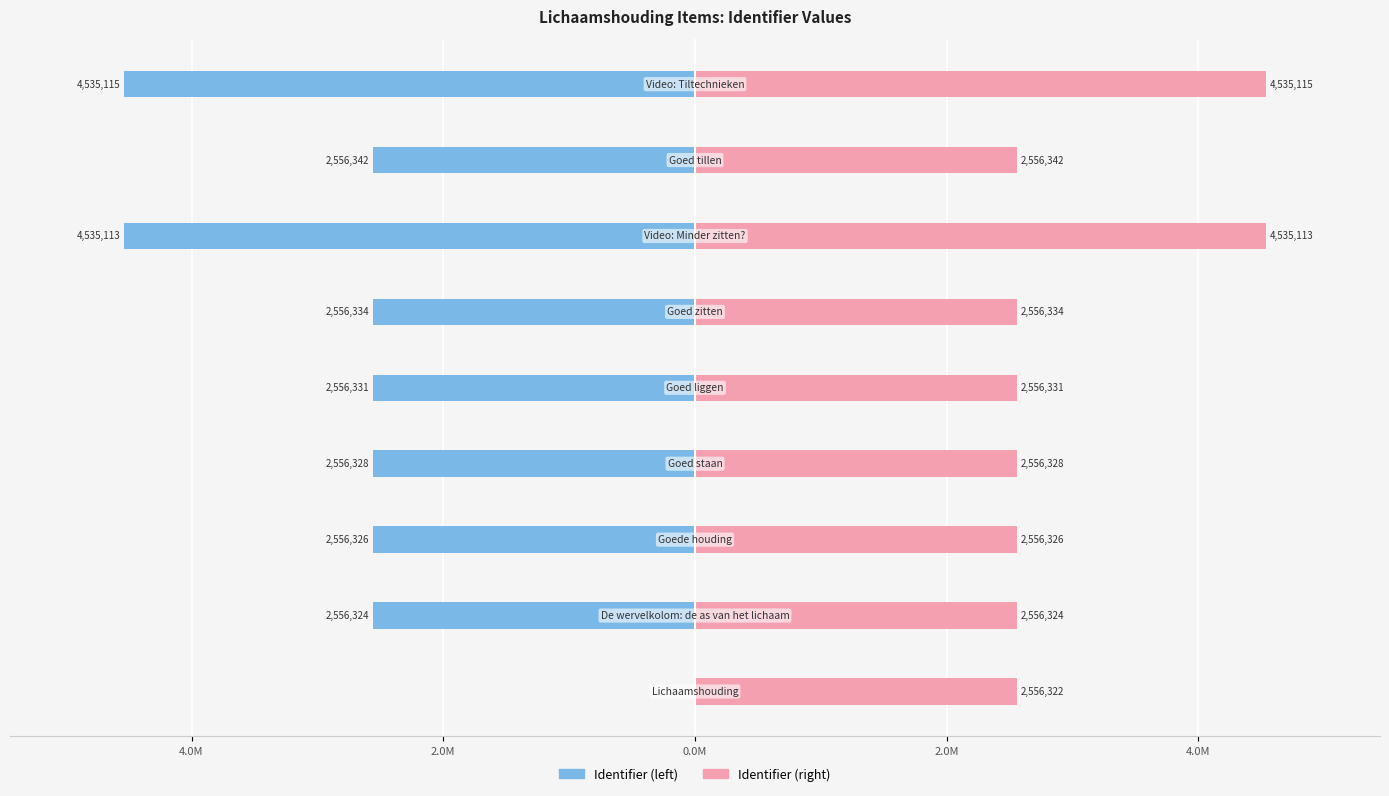

What is the sum of all Identifier (left) values?

-24.4